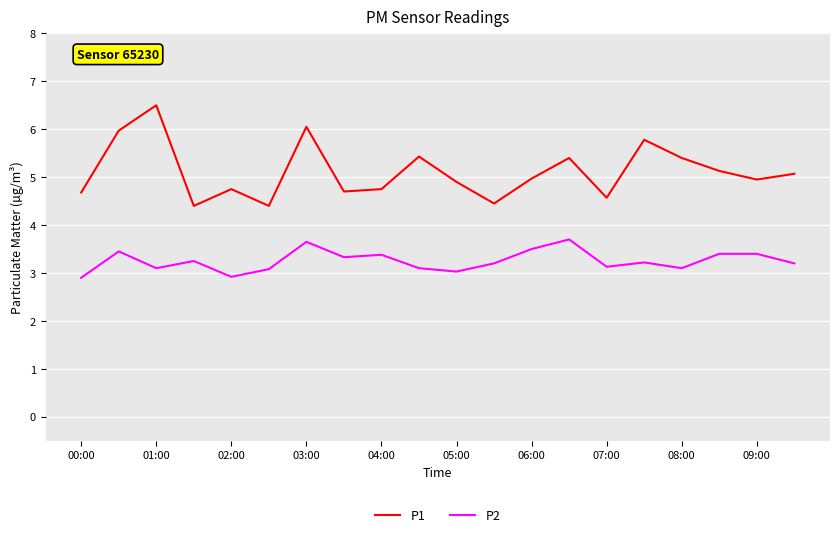

What is the minimum value for P1?

4.4